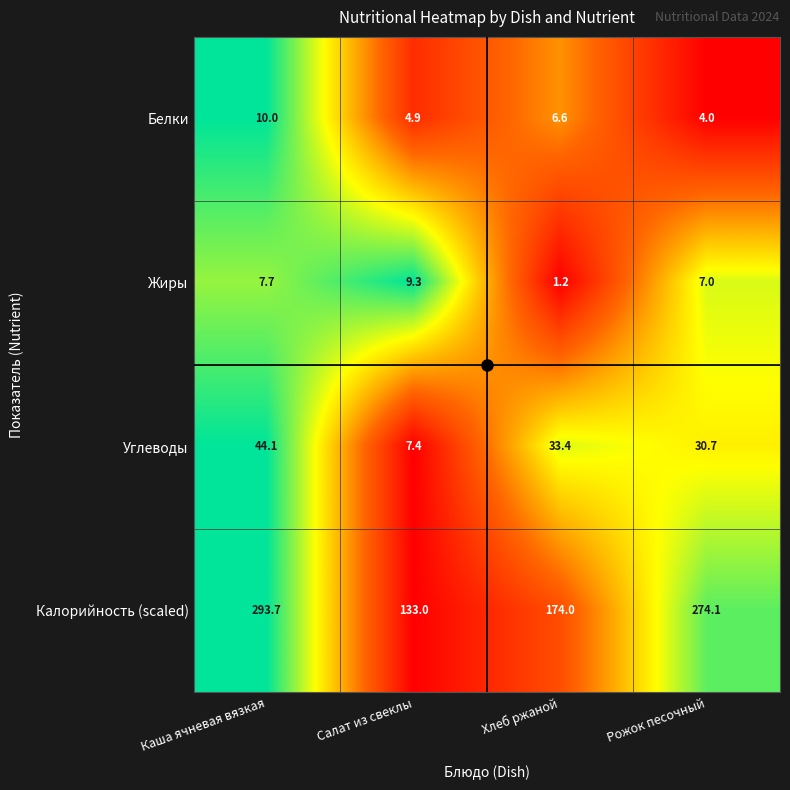

Rank the series at Хлеб ржаной from highest to lowest value.

Калорийность (scaled), Углеводы, Белки, Жиры